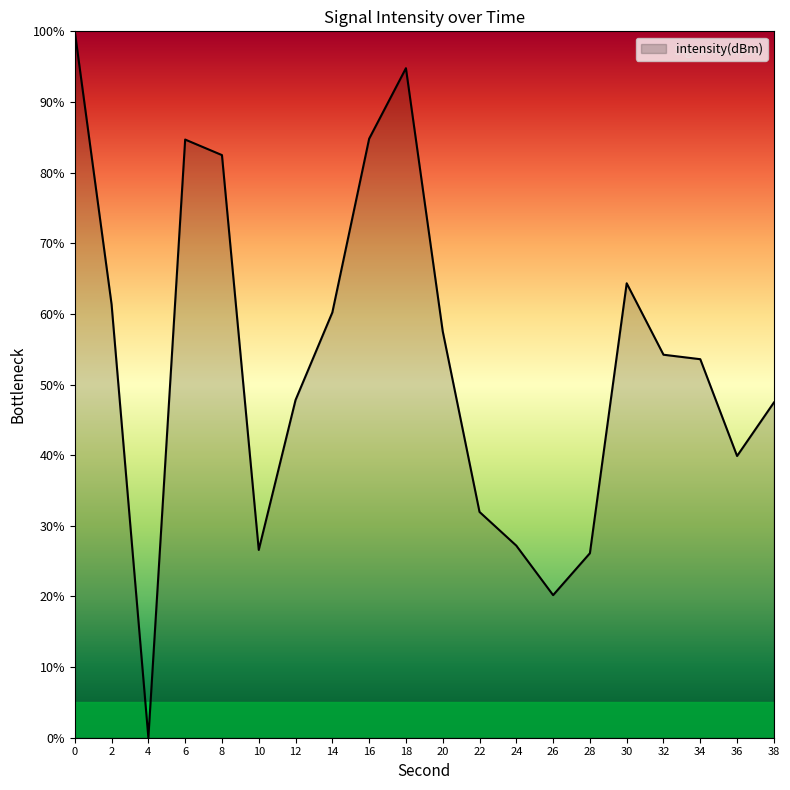

How many series are shown in this chart?

1